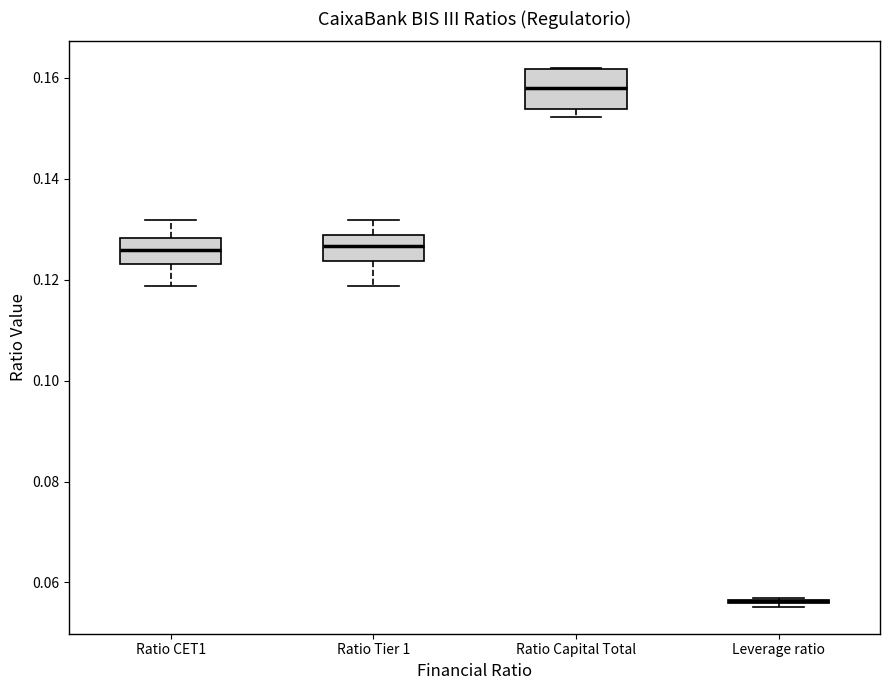

Which box is the tallest, from its lower edge to its upper edge?

Ratio Capital Total